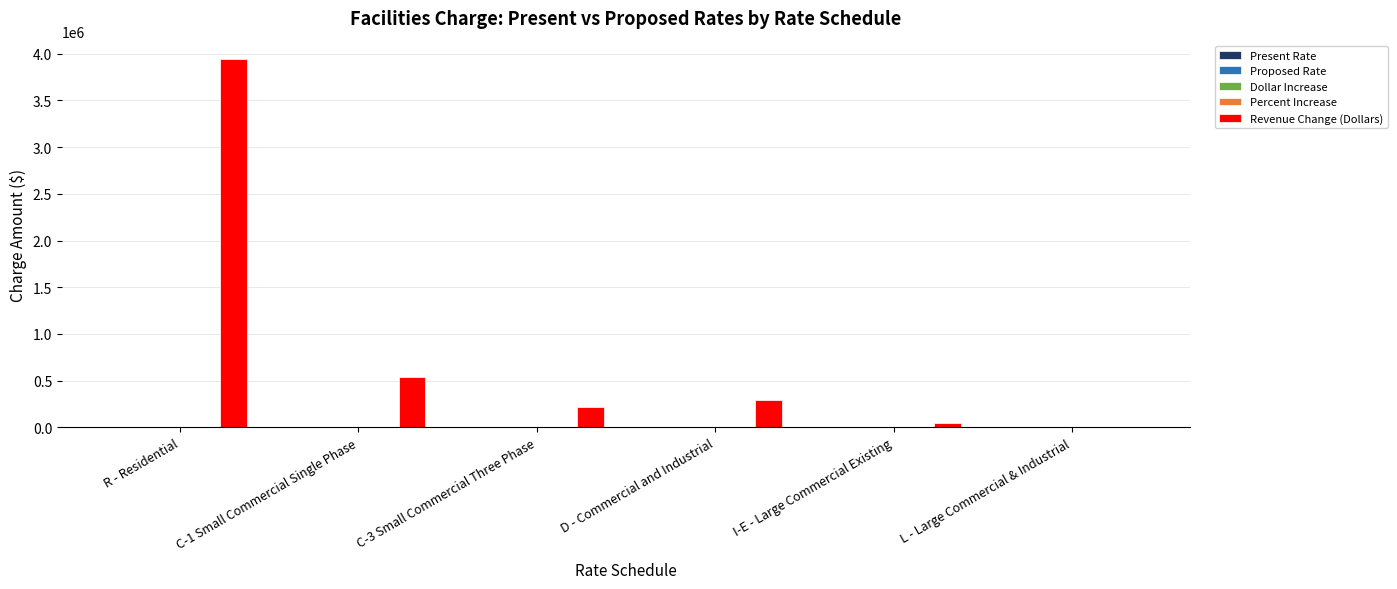

What is the greatest value displayed?

3940904.6